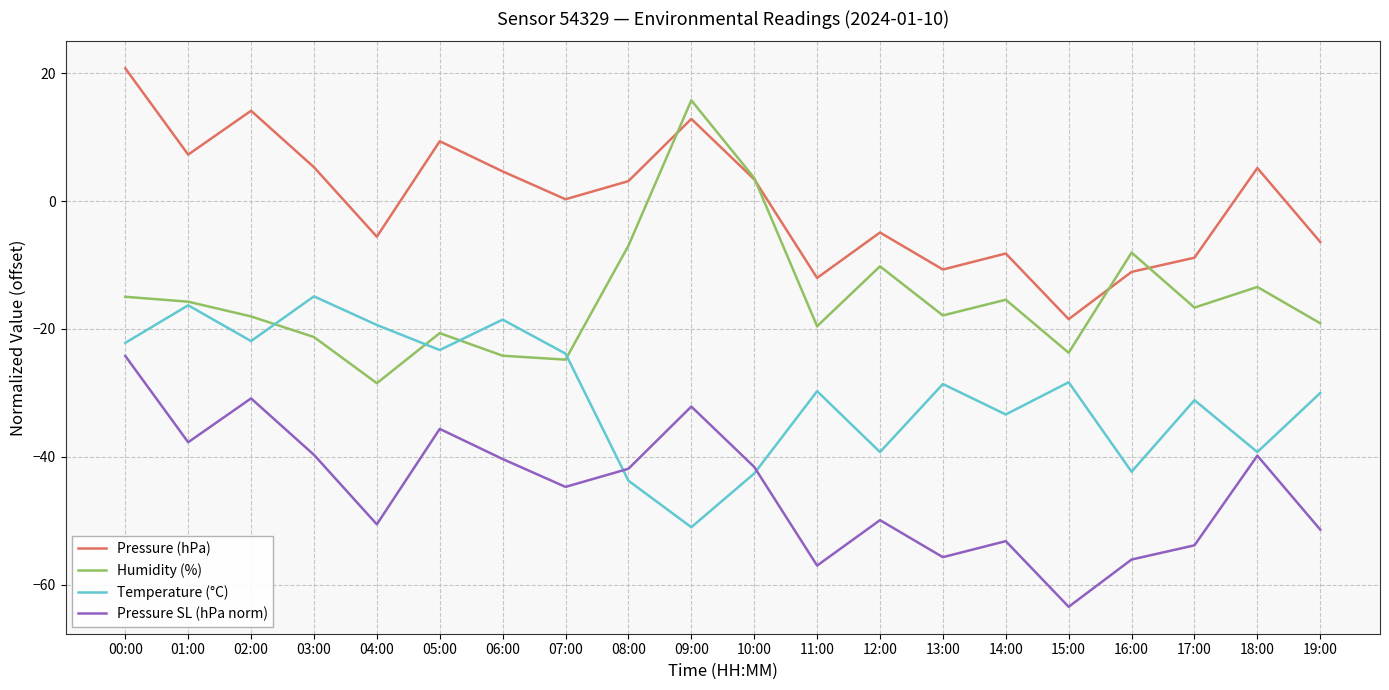

True or false: Pressure (hPa) has more than 2 points higher than both neighbors.

True